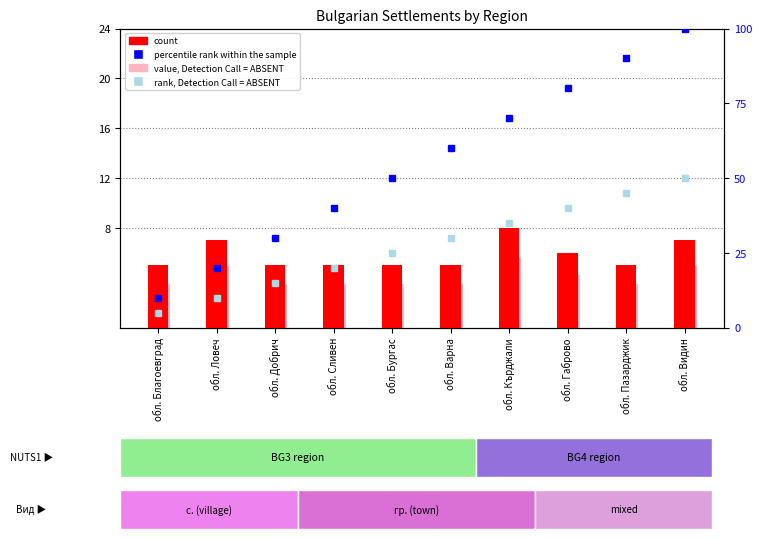

What is the value of the rank, Detection Call = ABSENT bar at the 1st from the left?

5.0